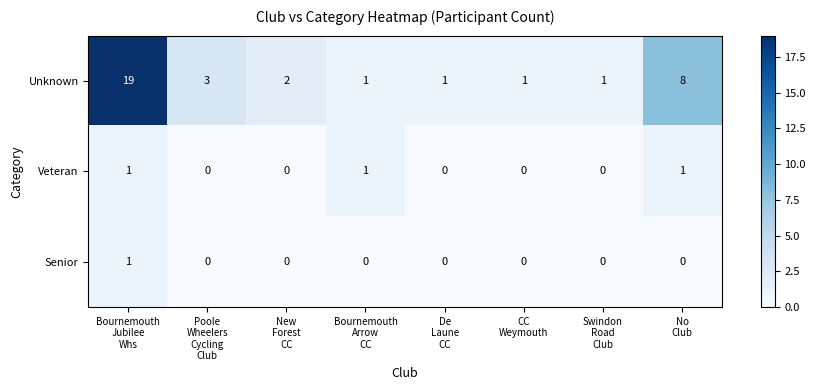

Which series has the widest spread of values?

Unknown